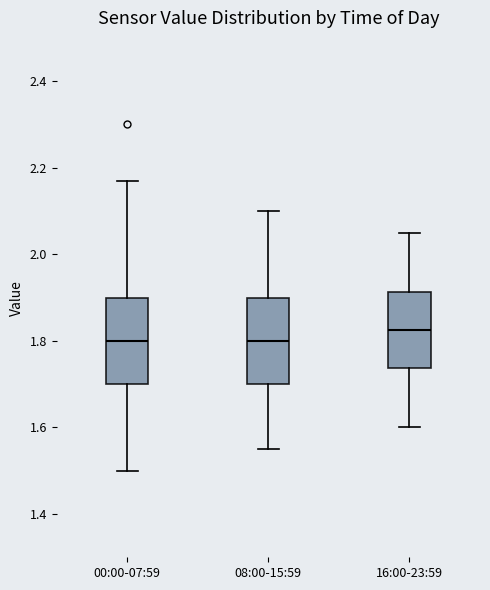

Reading left to right, read every box against the y-axis: the position of its median line, the range the box covers, and the ends of its whiskers. The values are not printed on the chart, so give them approximately, as read against the axis.

00:00-07:59: median 1.80, box 1.70 to 1.90, whiskers 1.50 to 2.18
08:00-15:59: median 1.80, box 1.70 to 1.90, whiskers 1.56 to 2.10
16:00-23:59: median 1.82, box 1.74 to 1.92, whiskers 1.60 to 2.06